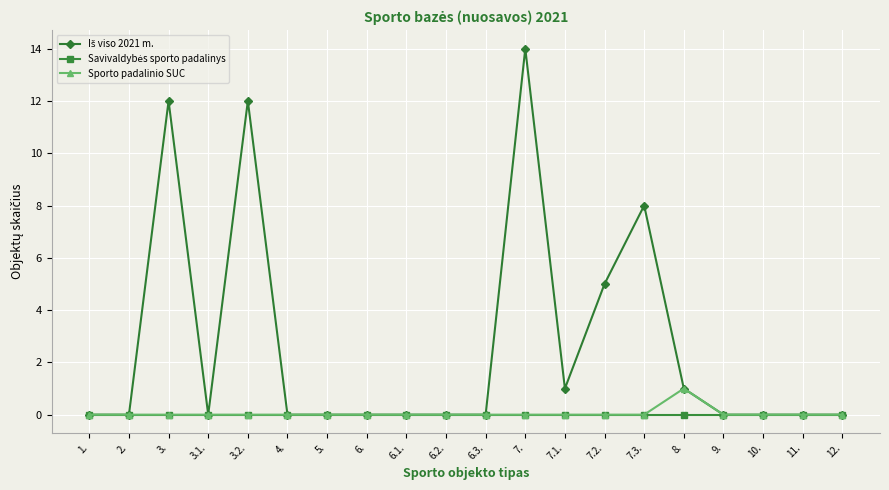

What is the total value across all series at 3.?

12